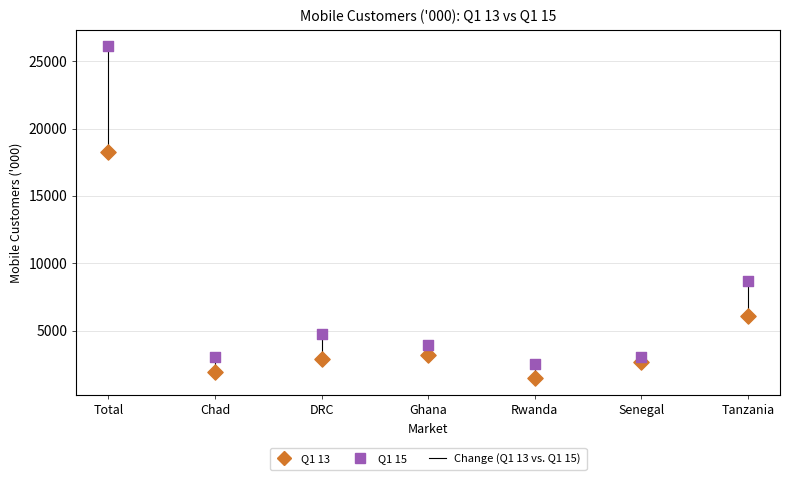

Which series has the widest spread of Y values?

Q1 15